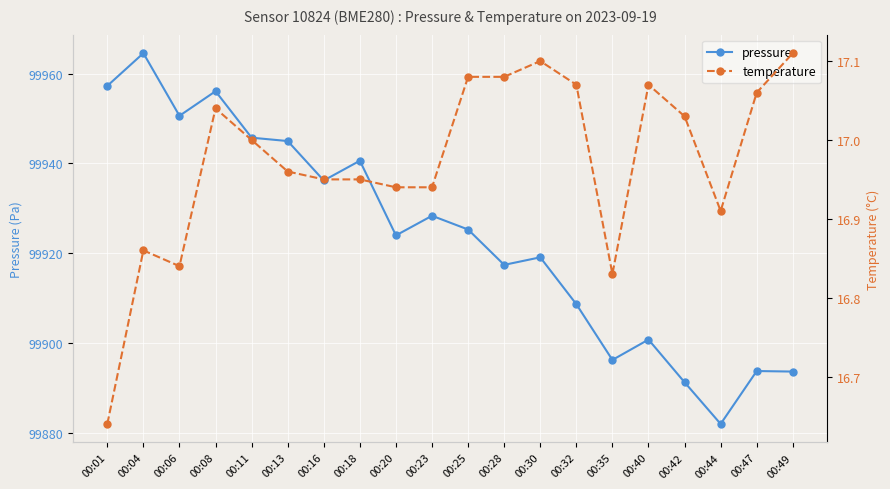

True or false: pressure has more than 0 interior local peaks.

True